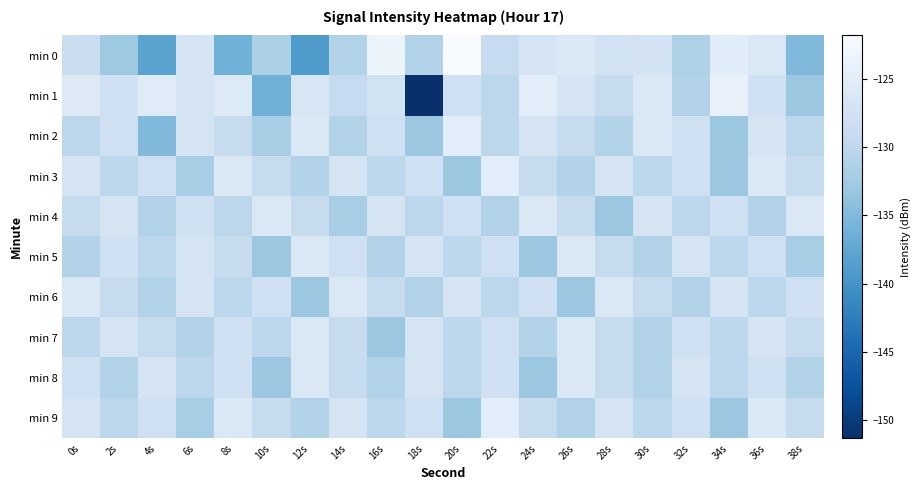

Which has a higher value, 38s or 24s?

24s